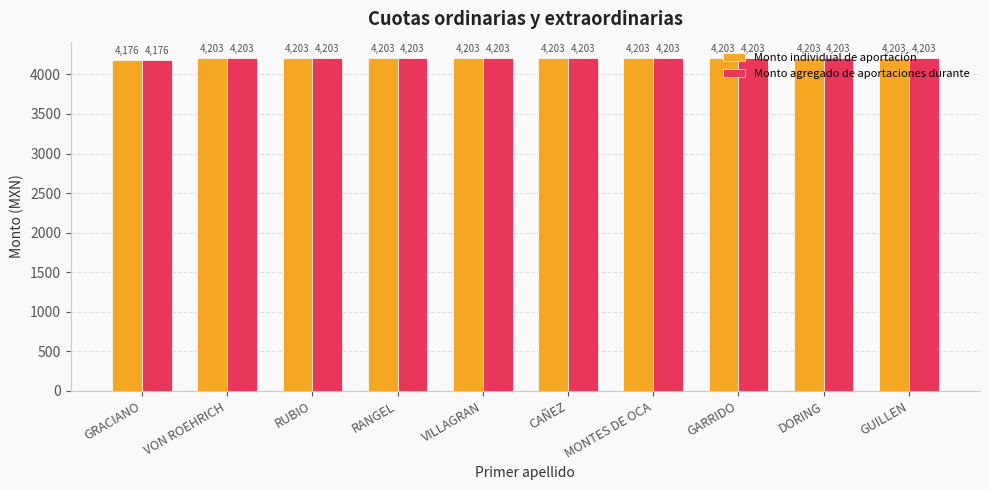

What is the difference between the second highest and minimum values in the Monto agregado de aportaciones durante series?

27.4